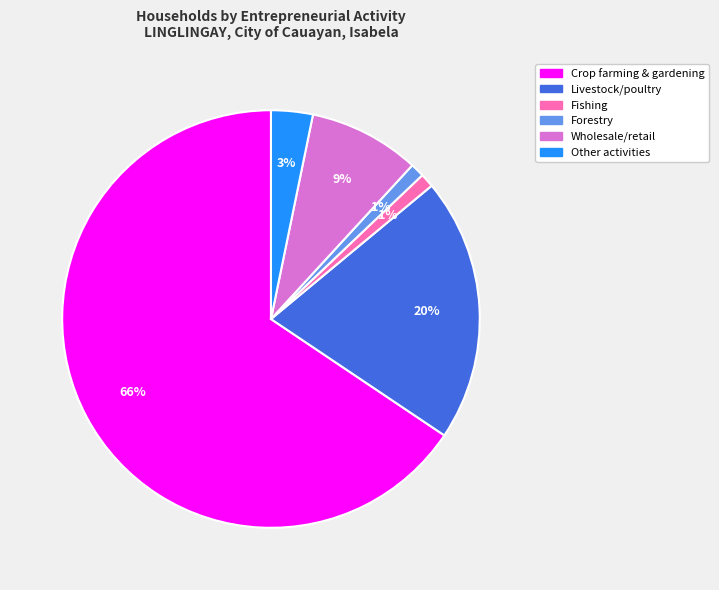

How many slices are in this pie chart?

6